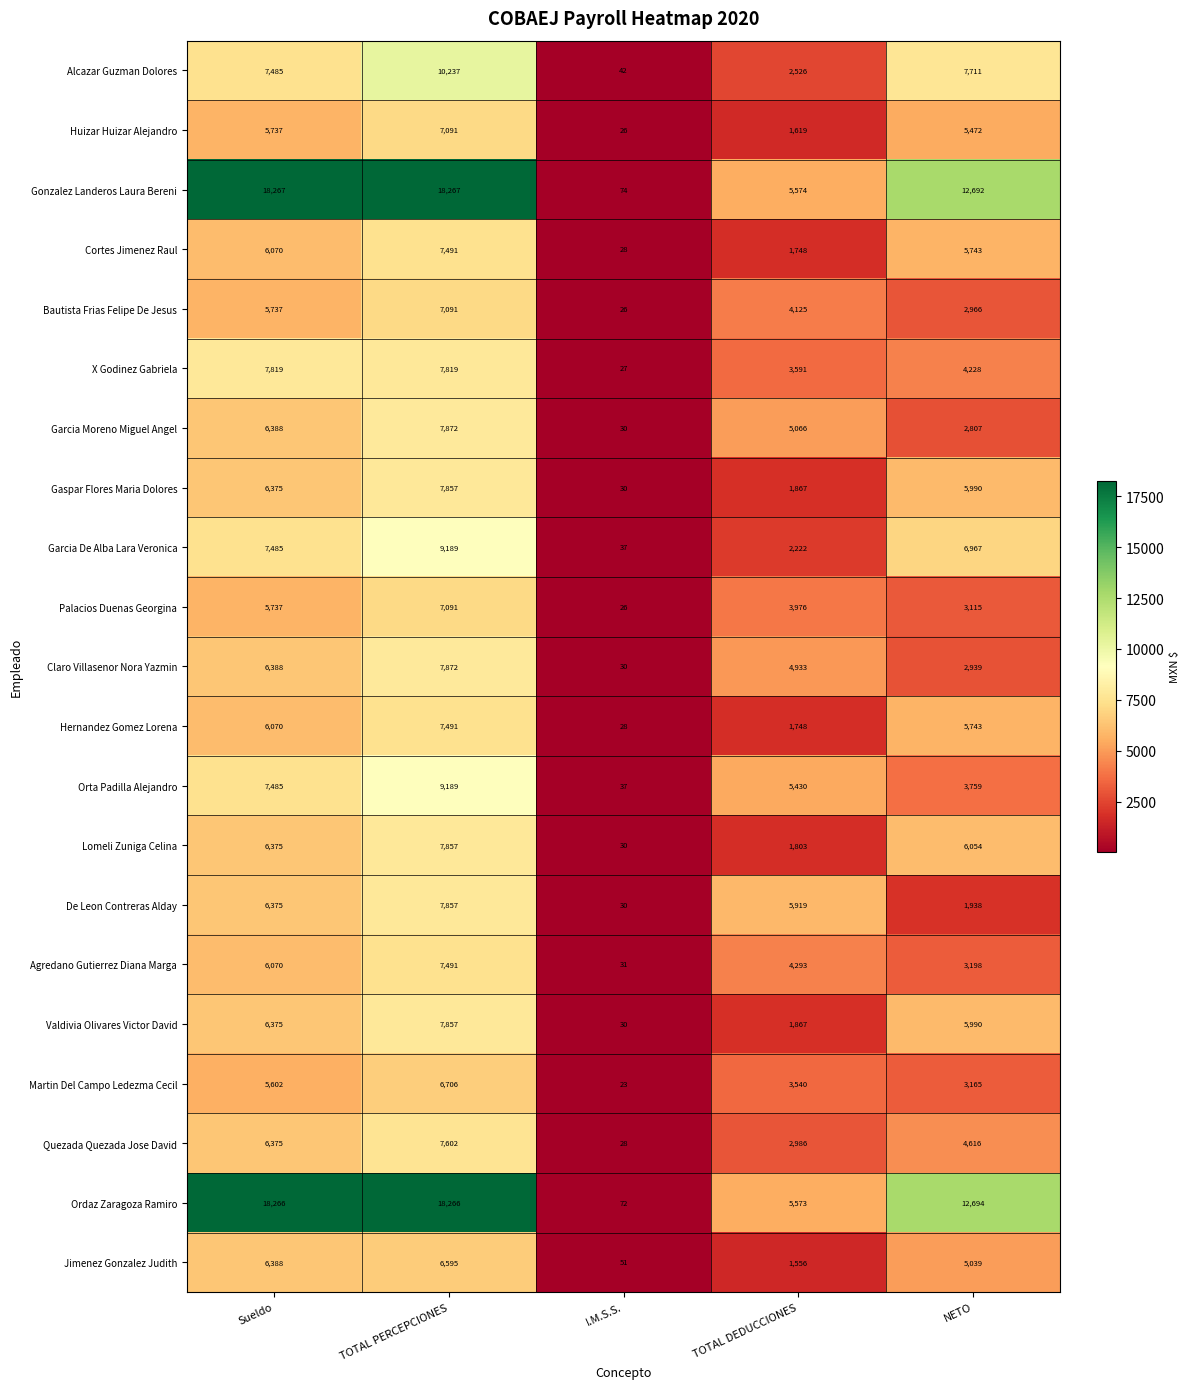

The Palacios Duenas Georgina series shows 7091 at TOTAL PERCEPCIONES. True or false?

True